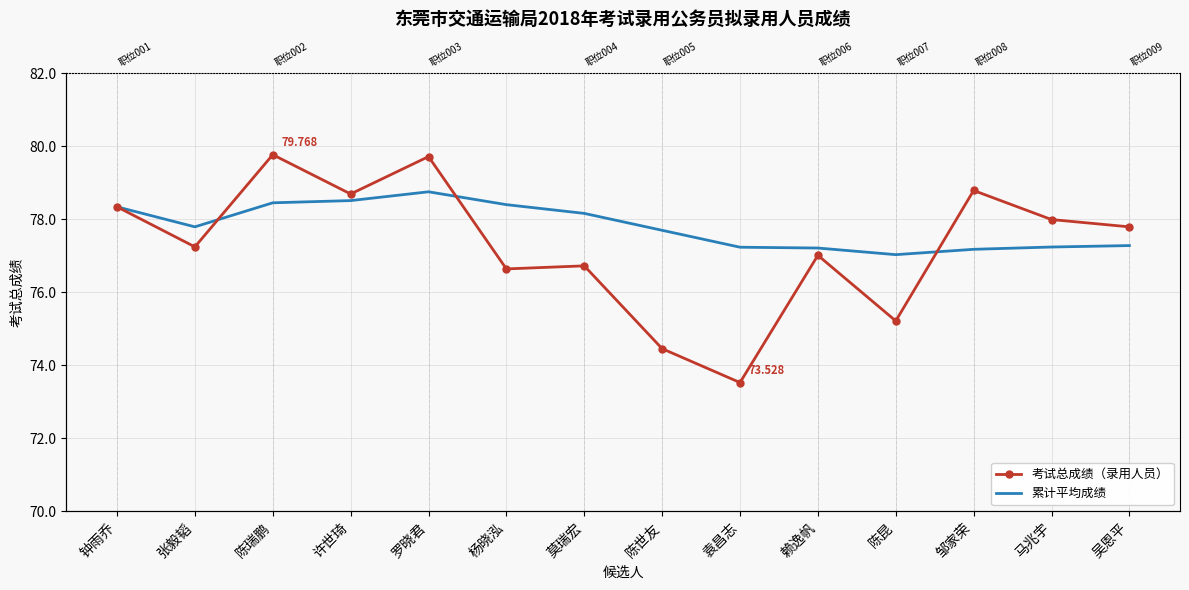

Is it true that 考试总成绩（录用人员） equals 79.7 at 罗晓君?

True